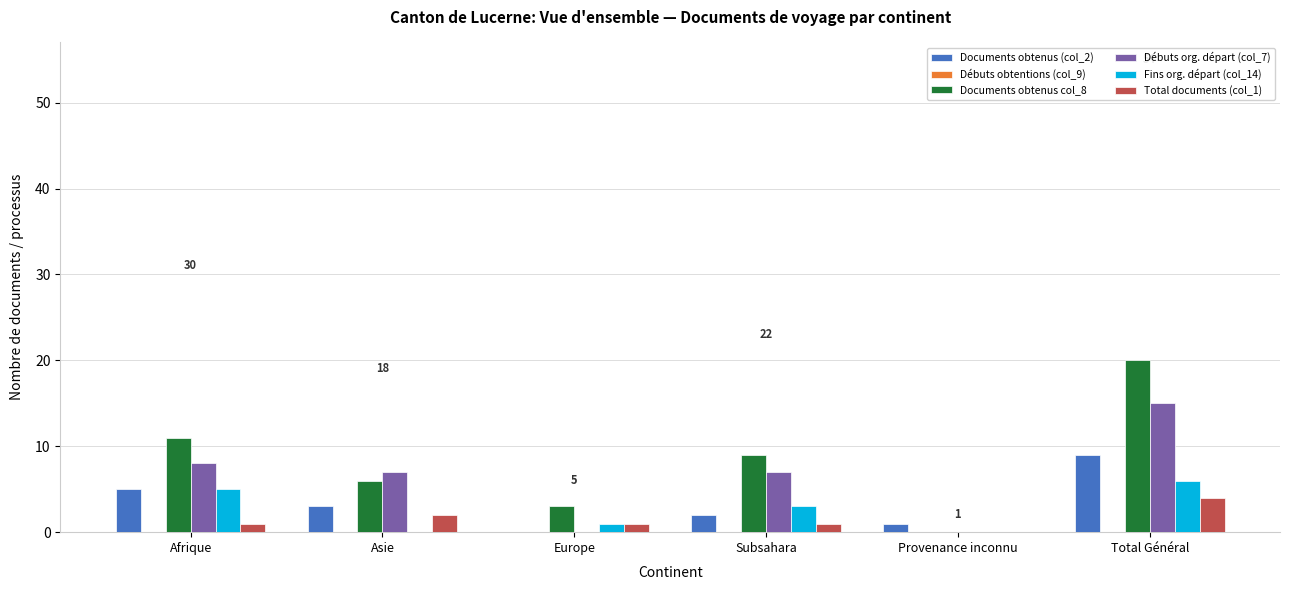

Reading left to right, transcribe all the data shown in this chart.

Documents obtenus (col_2): Afrique=5	Asie=3	Europe=0	Subsahara=2	Provenance inconnu=1	Total Général=9
Documents obtenus col_8: Afrique=11	Asie=6	Europe=3	Subsahara=9	Provenance inconnu=0	Total Général=20
Débuts org. départ (col_7): Afrique=8	Asie=7	Europe=0	Subsahara=7	Provenance inconnu=0	Total Général=15
Fins org. départ (col_14): Afrique=5	Asie=0	Europe=1	Subsahara=3	Provenance inconnu=0	Total Général=6
Total documents (col_1): Afrique=1	Asie=2	Europe=1	Subsahara=1	Provenance inconnu=0	Total Général=4